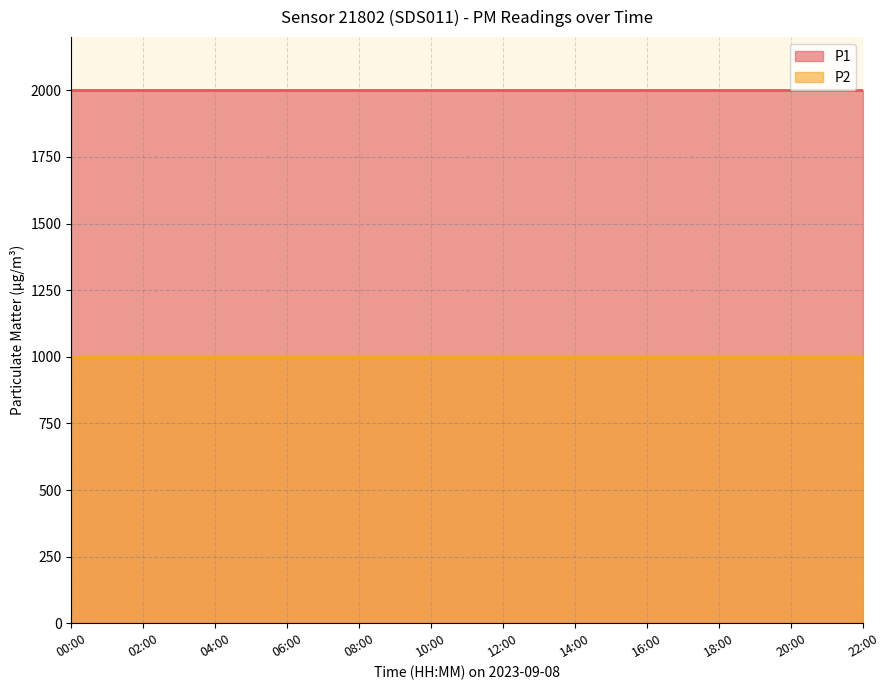

True or false: P1 and P2 intersect in this chart.

False